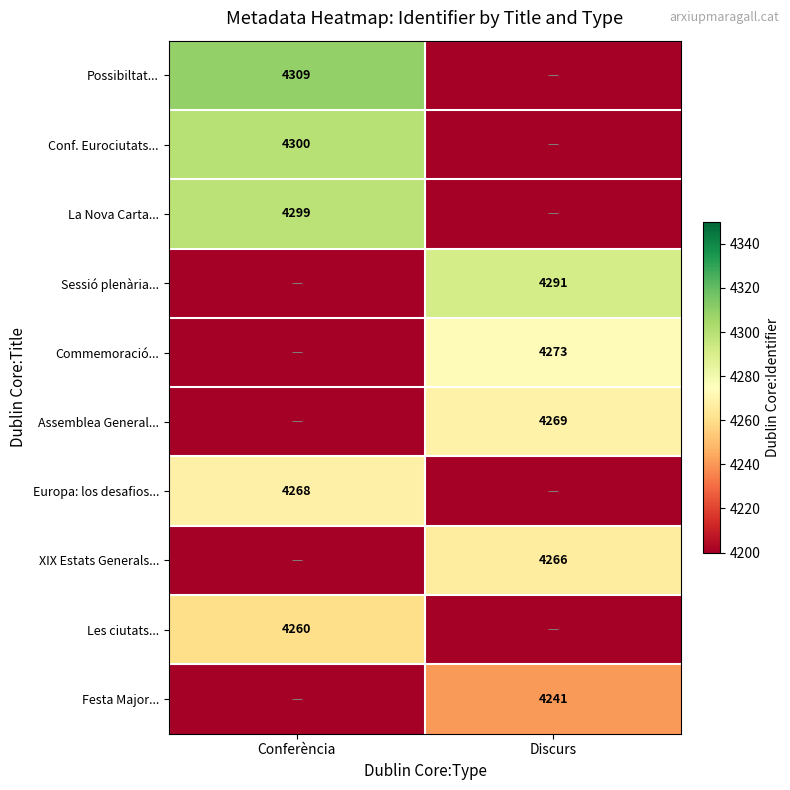

Between Discurs and Conferència, which is larger?

Conferència